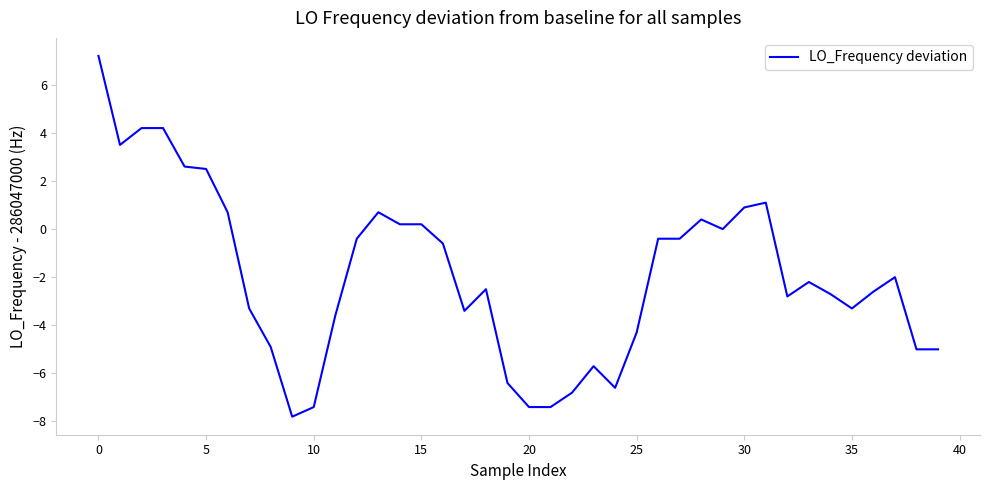

What is the difference between the maximum and minimum values?

15.0